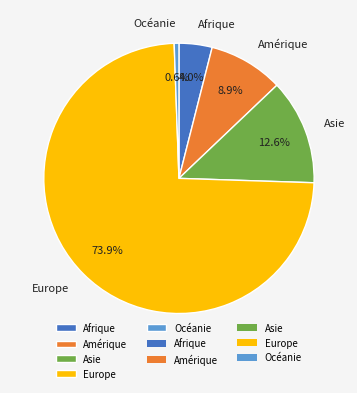

Is there any slice that represents more than half of the pie?

Yes